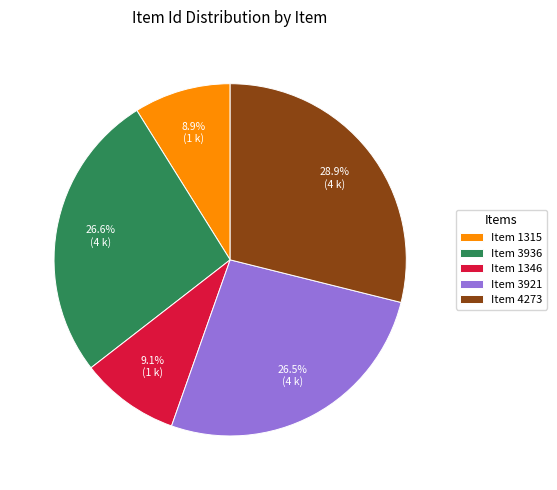

Is Item 3936 the majority of the pie?

No